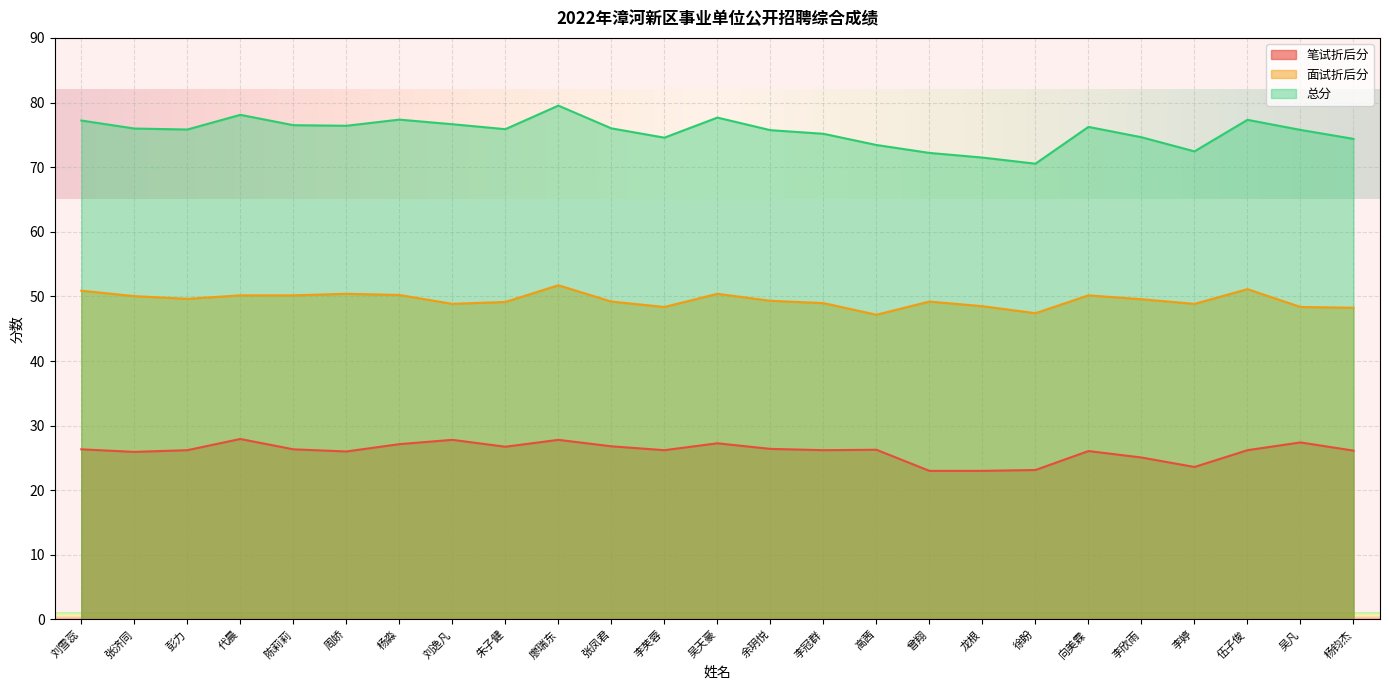

Rank the categories by 笔试折后分 value from lowest to highest.

曾翔, 龙根, 徐盼, 李婷, 李欣雨, 张济同, 周娇, 向美霖, 杨钧杰, 彭力, 李芙蓉, 李冠群, 伍子俊, 高茜, 刘雪蕊, 陈莉莉, 余玥悦, 朱子健, 张凤君, 杨淼, 吴天豪, 吴凡, 刘逸凡, 廖瑞东, 代晨